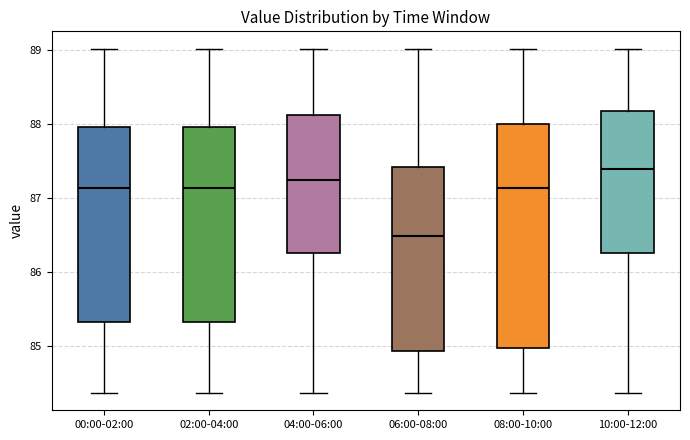

Where is the lower edge of the box for 04:00-06:00 on the y-axis? The values are not printed on the chart, so give them approximately, as read against the axis.

86.3